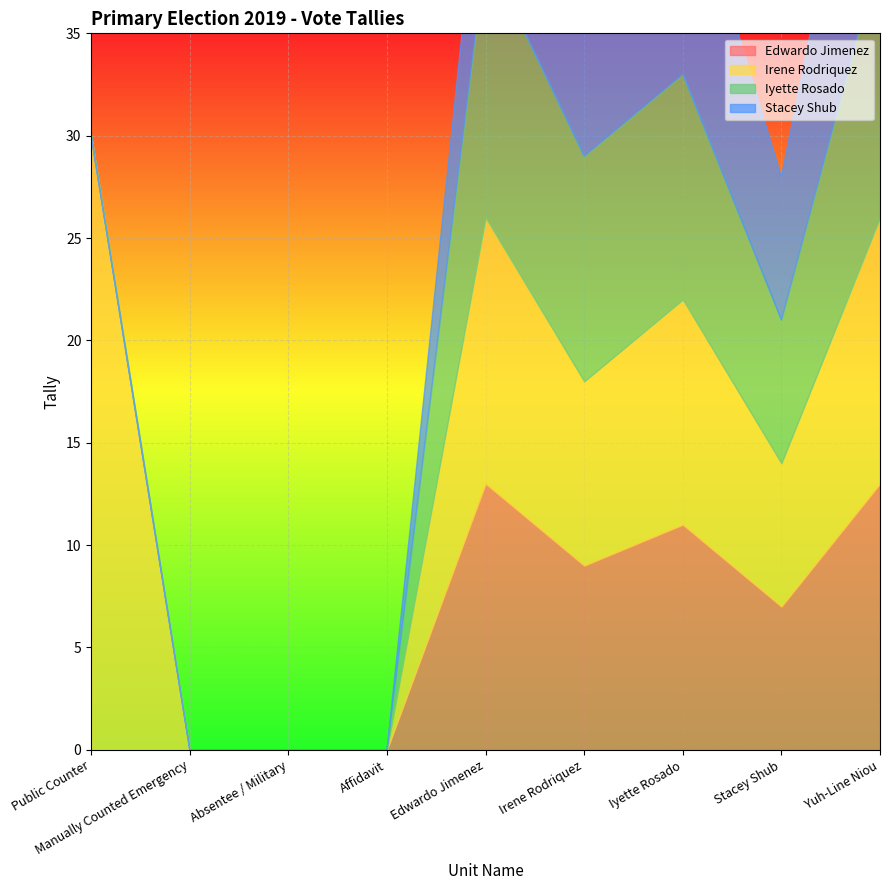

Which label corresponds to the largest value in the chart?

Public Counter